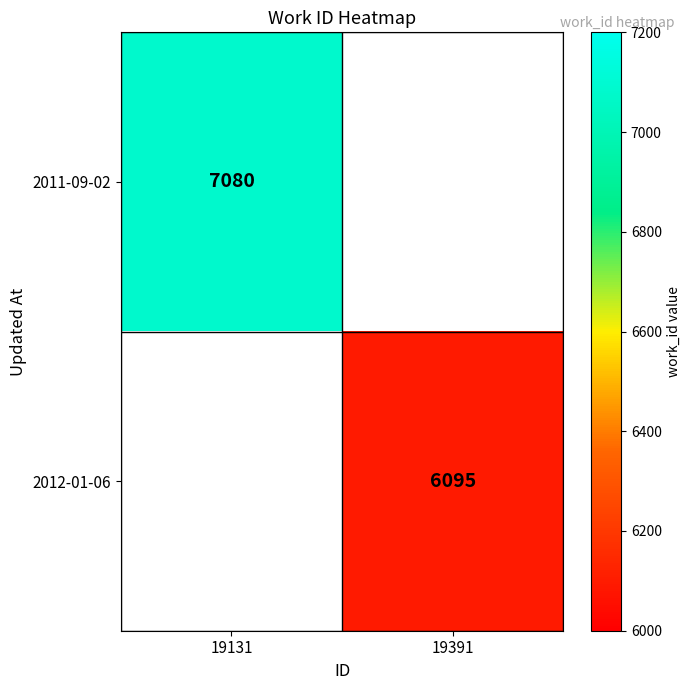

True or false: 2011-09-02 has a value of 3811 at 19131.

False